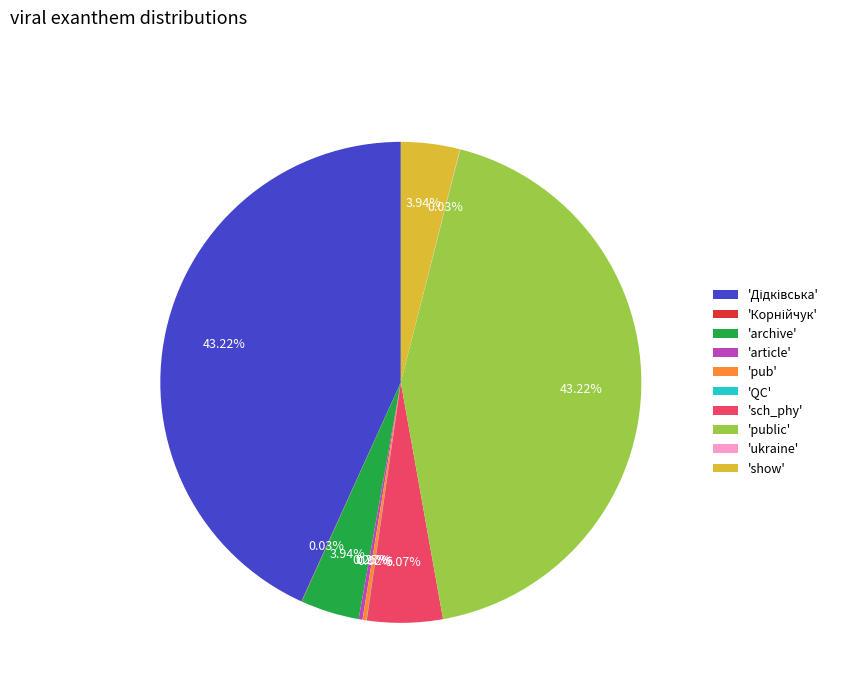

Does any single category account for the majority?

No